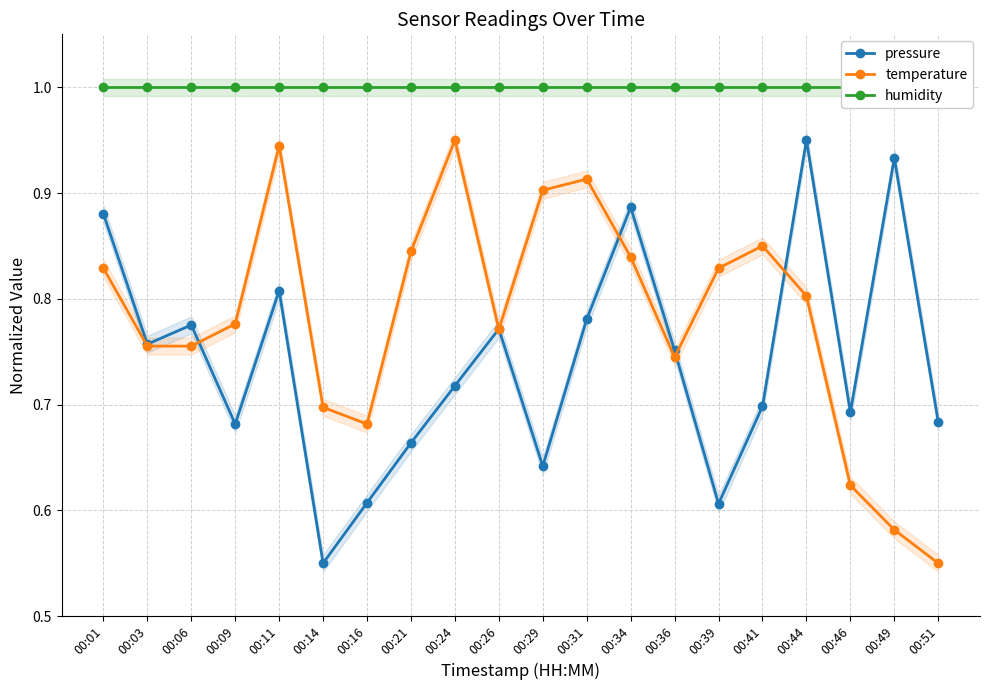

Read the pressure value at 00:03.

0.8